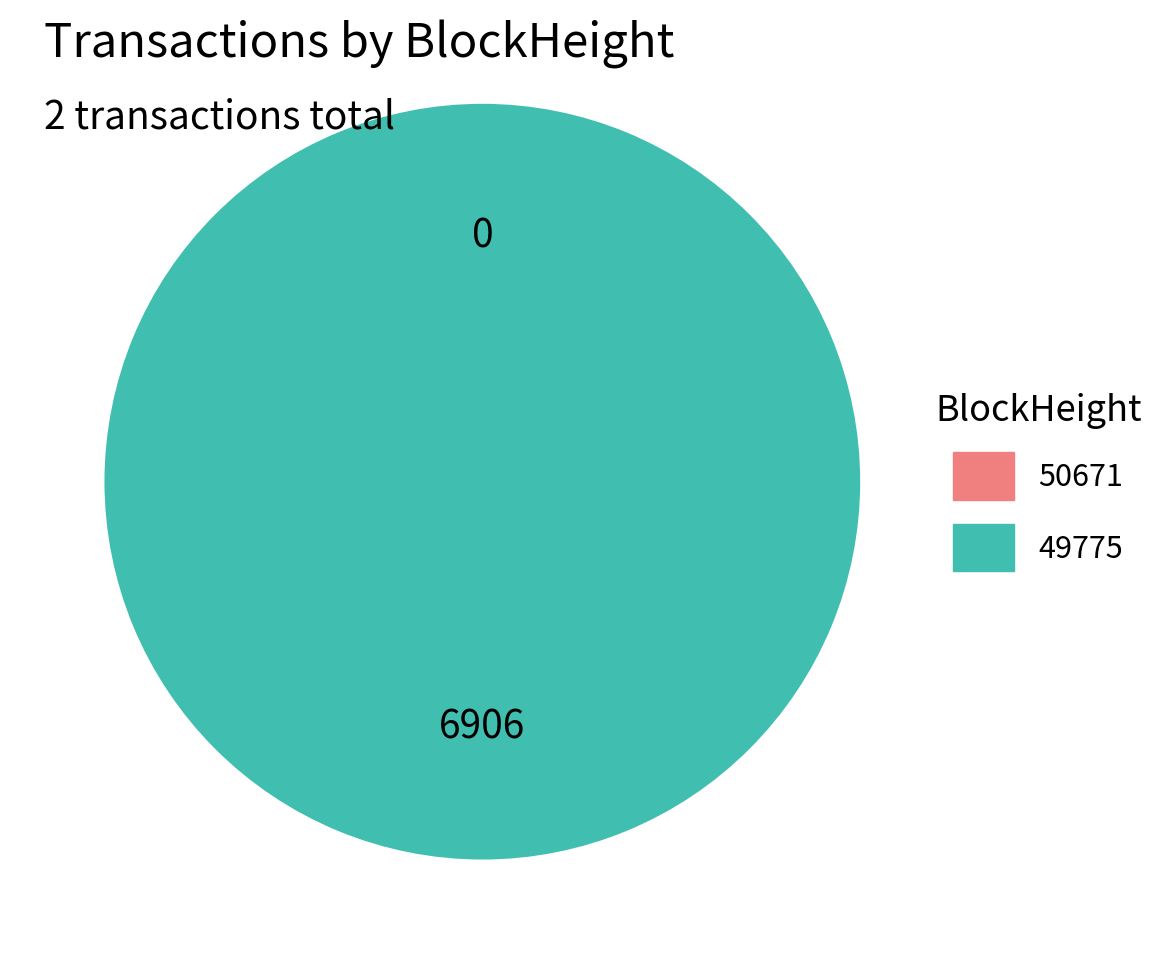

To the nearest percent, what percentage of the pie is 49775?

100%